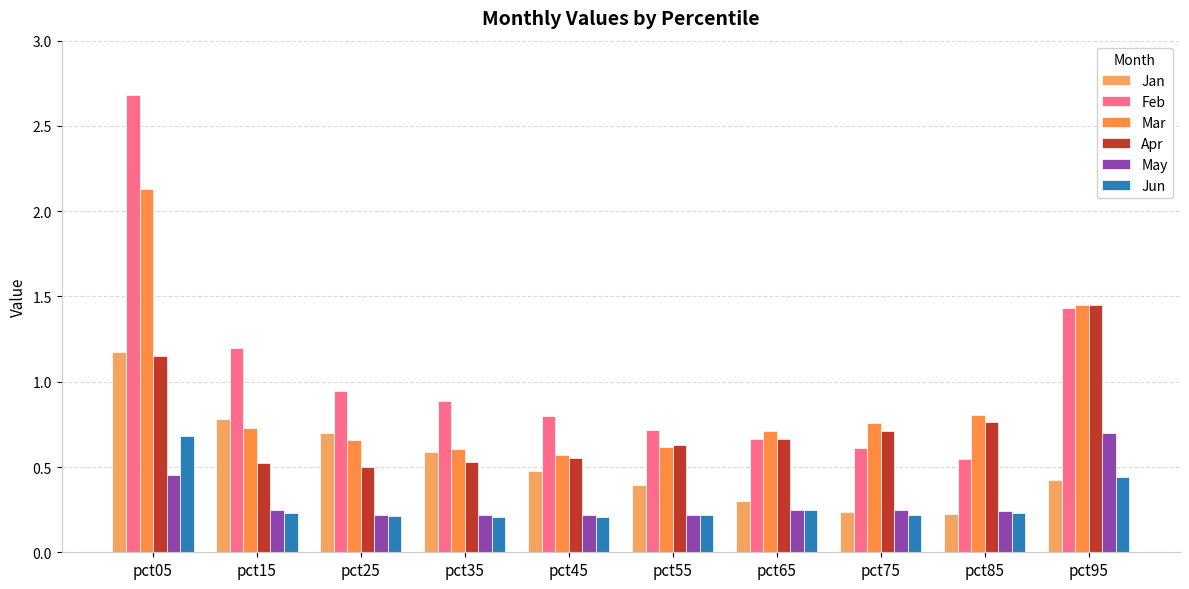

Read the Jun value at pct05.

0.7